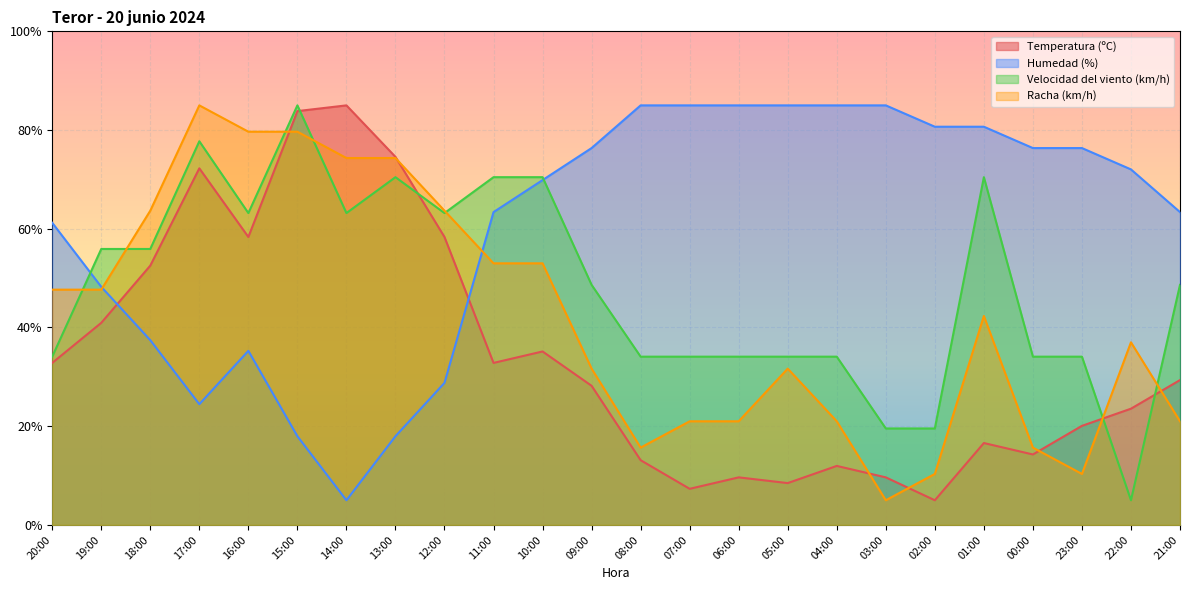

What is the sum of the Racha (km/h) values at 17:00 and 16:00?

164.7